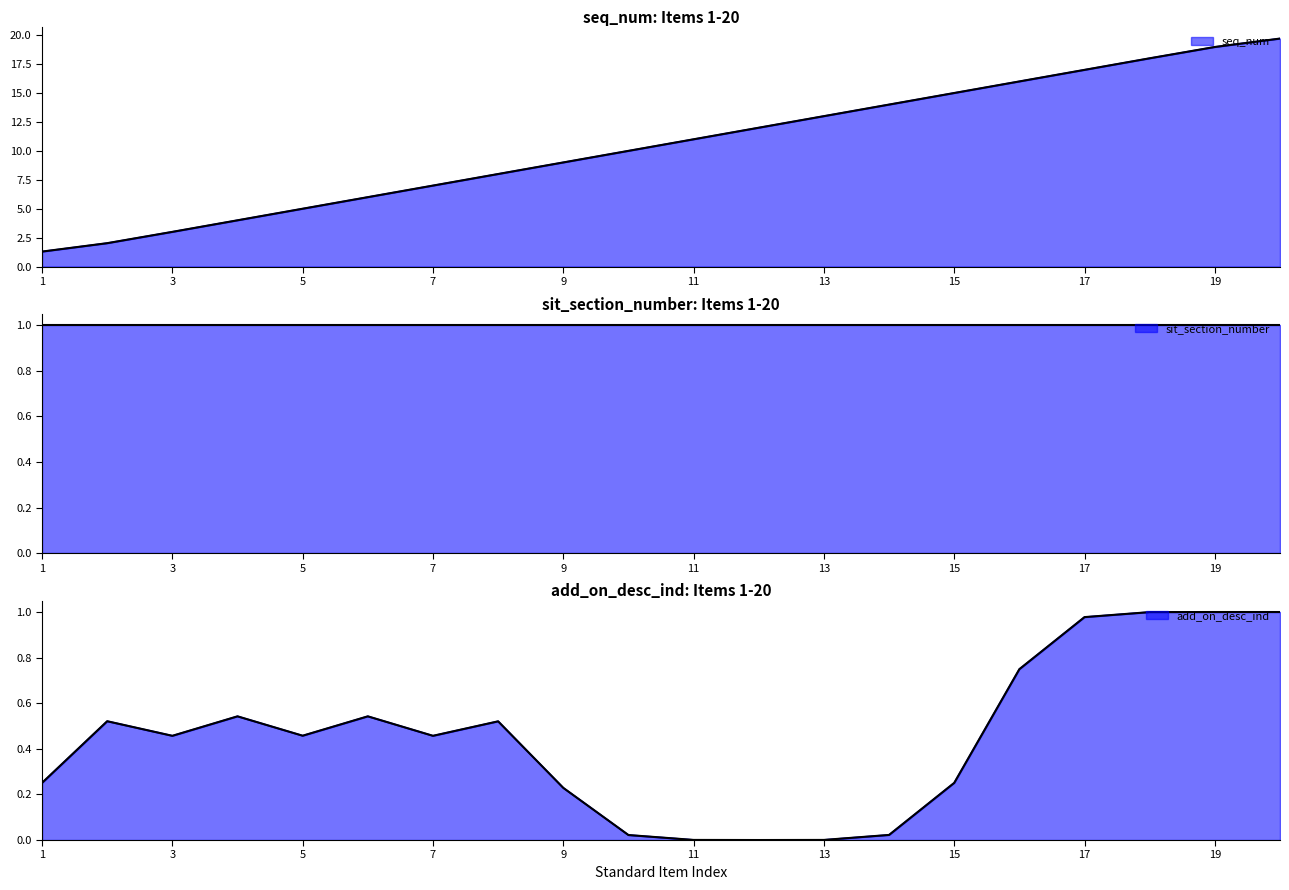

What is the difference between the add_on_desc_ind values at 18 and 11?

1